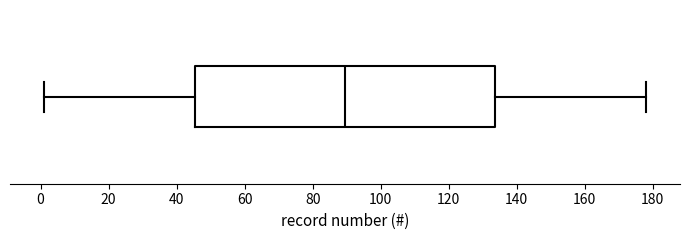

Read this box plot against the x-axis: the position of the median line, the range covered by the box, and the ends of both whiskers. The values are not printed on the chart, so give them approximately, as read against the axis.

median 90, box 46 to 134, whiskers 2 to 178